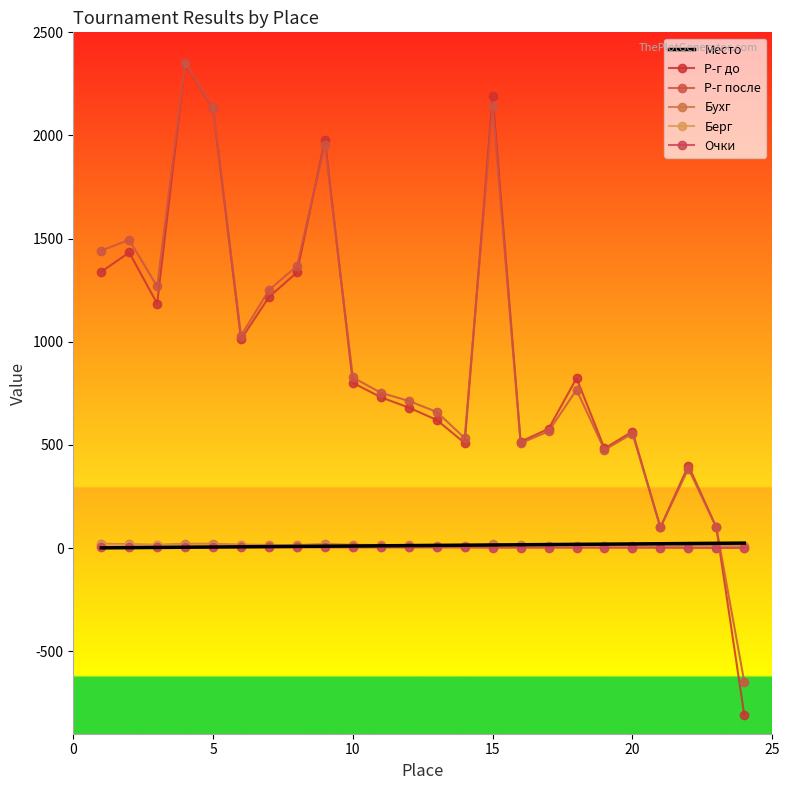

How many data points in Р-г после are less than 767?

12